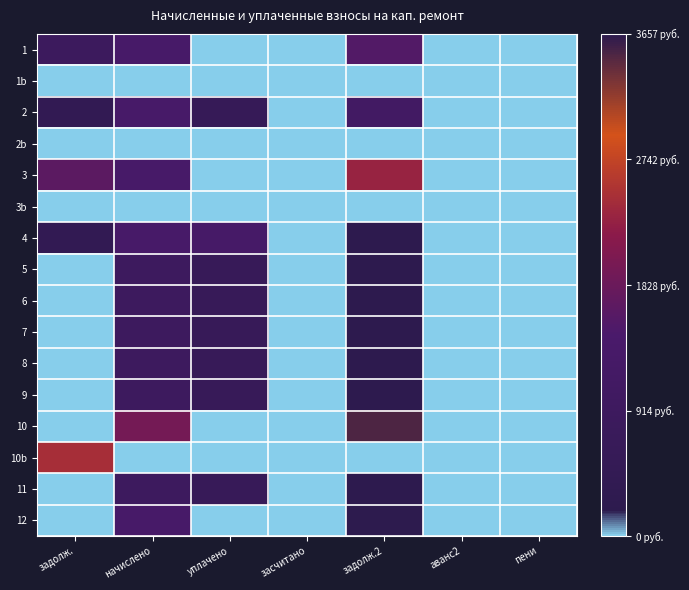

Which category has the lowest value across all series?

уплачено